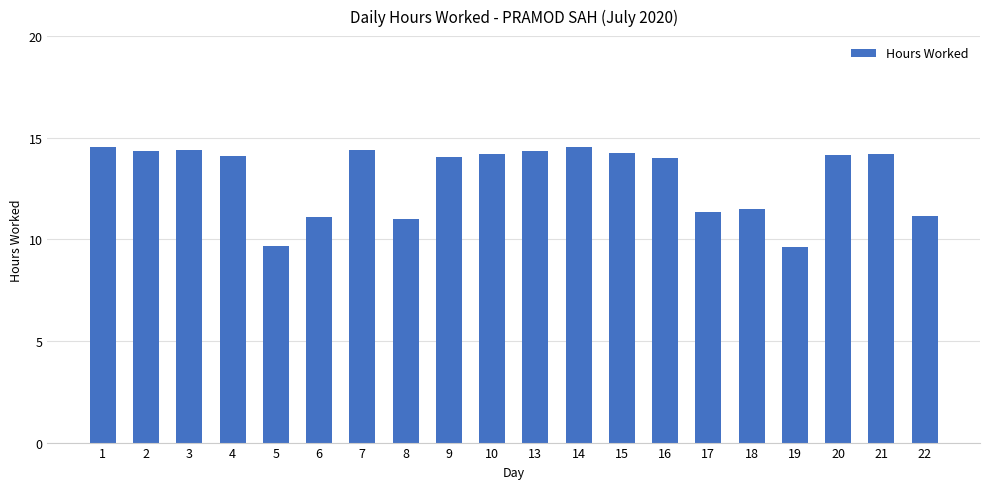

What is the value of the 7th bar from the left?

14.4